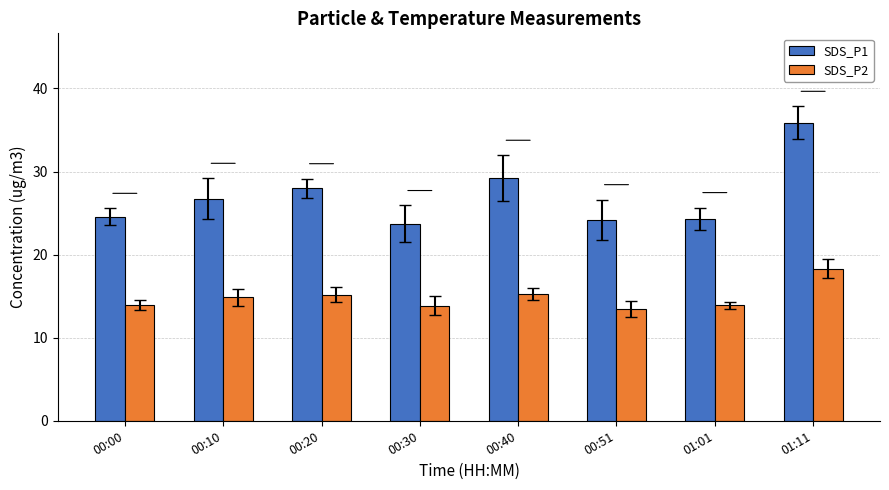

At 01:11, list the series in order from largest to smallest.

SDS_P1, SDS_P2